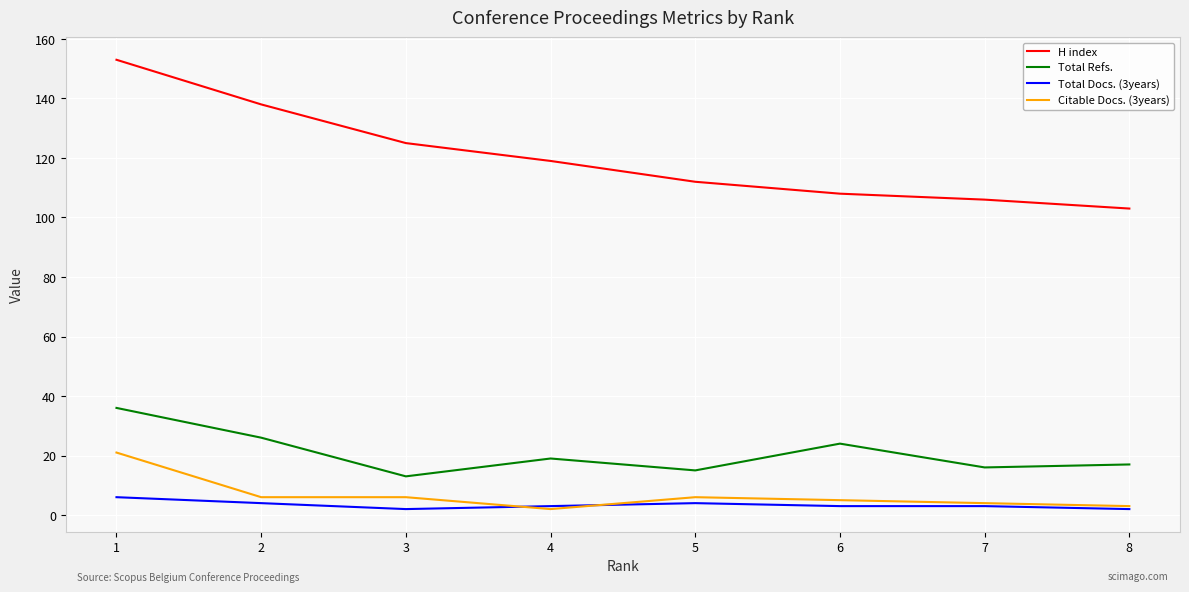

What is the minimum value for H index?

103